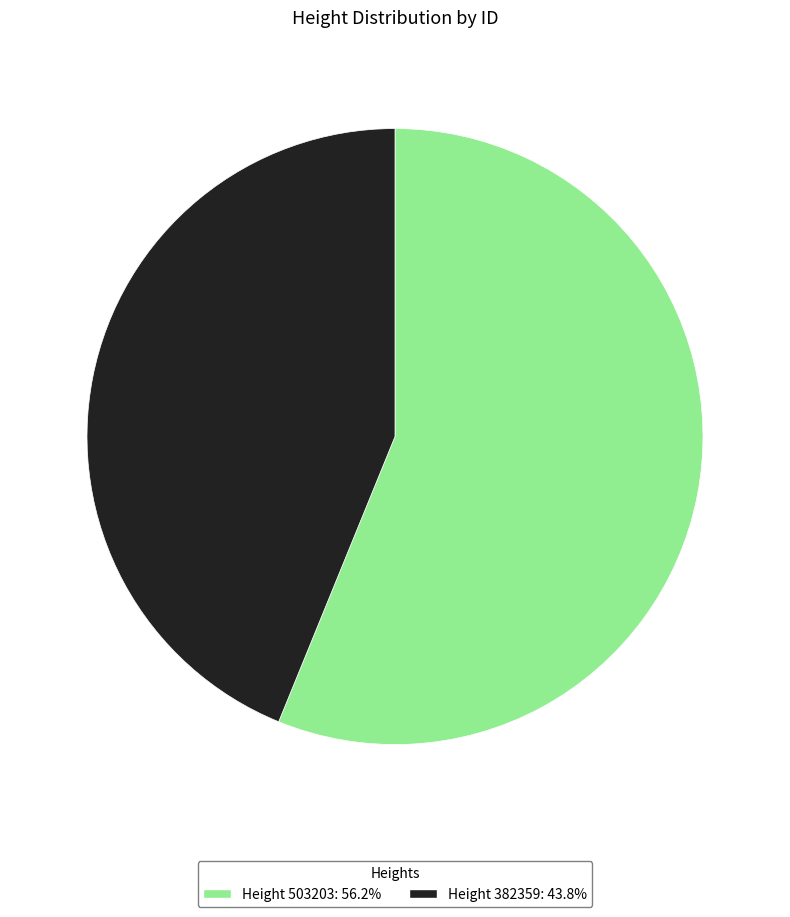

Does any single category account for the majority?

Yes